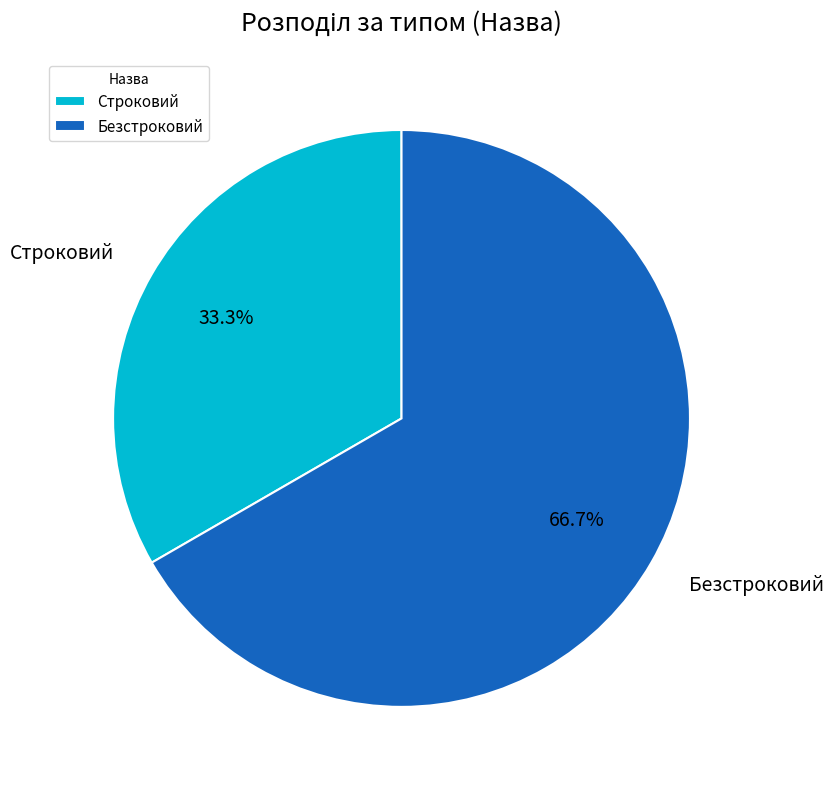

What percentage is the Безстроковий slice, to the nearest percent?

67%